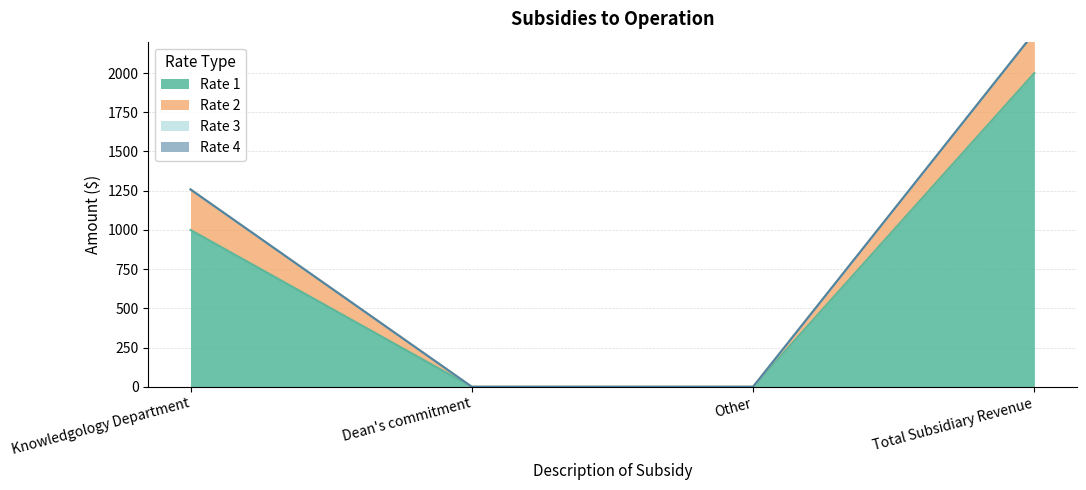

Which series has the largest range (max minus min)?

Rate 1